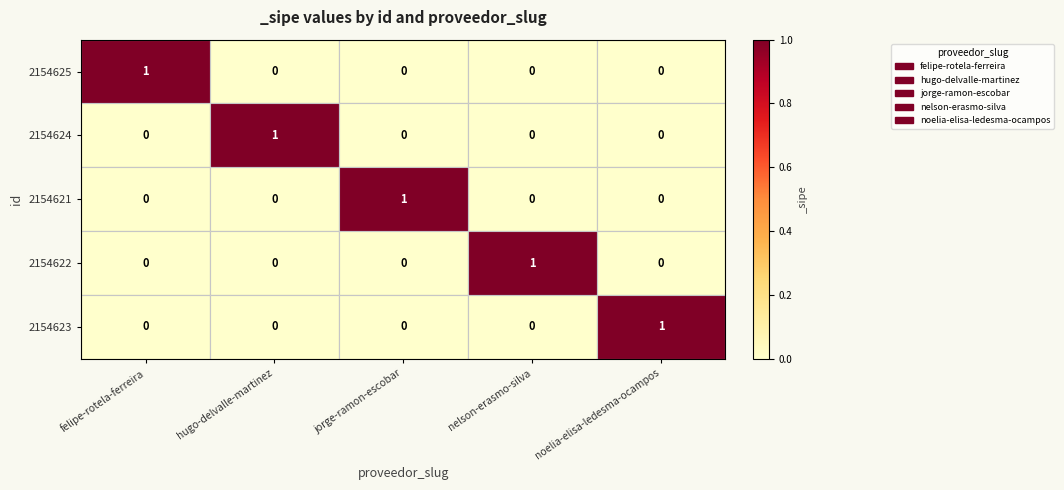

Which category has the highest value in the 2154623 series?

noelia-elisa-ledesma-ocampos